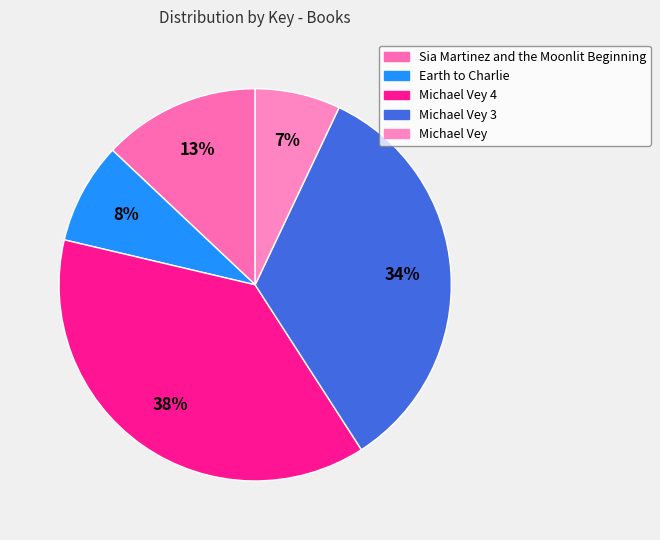

Which slice is the largest?

Michael Vey 4